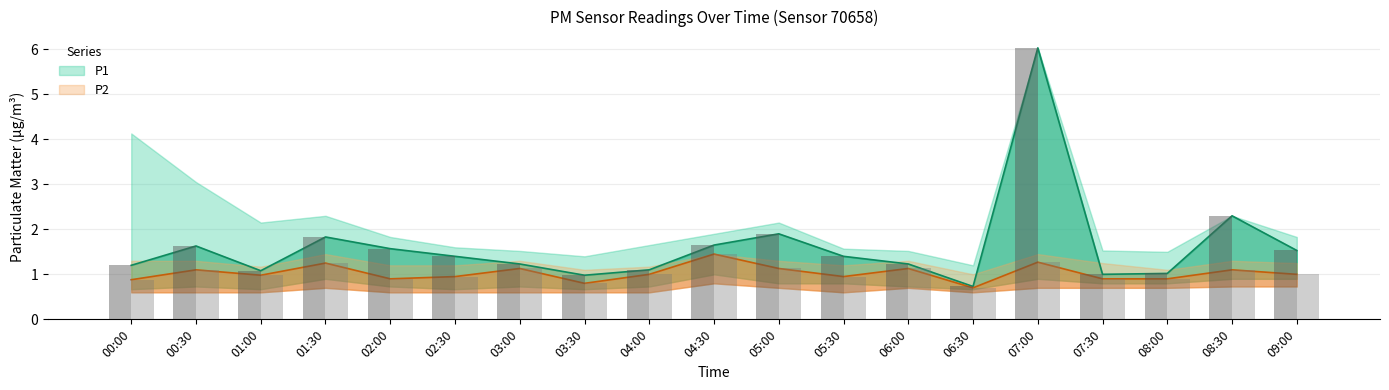

Which series changed the most between 01:00 and 08:00?

P2